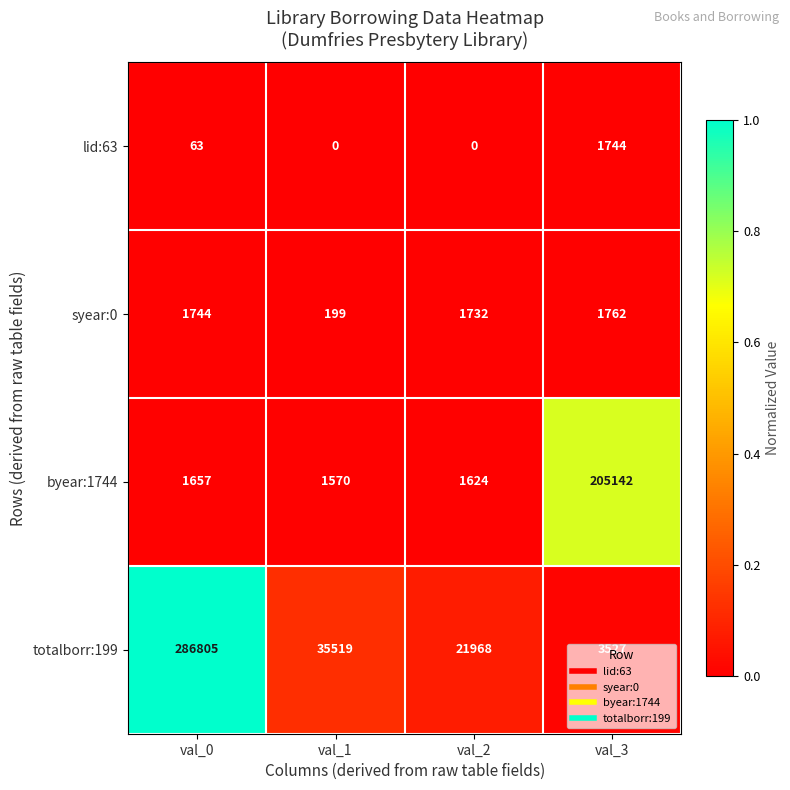

The value of lid:63 at val_0 is 63. True or false?

True